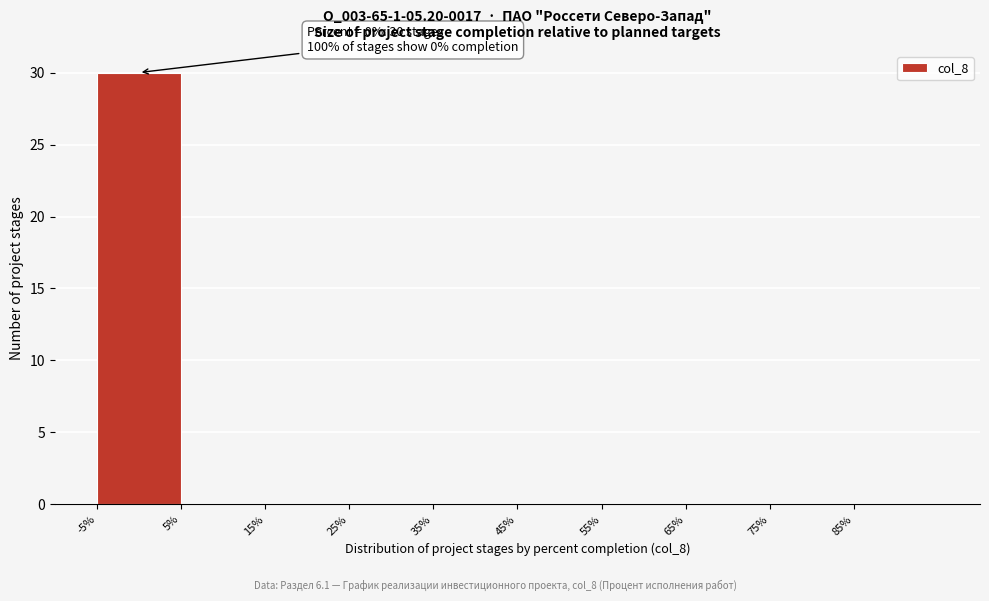

Which range on the x-axis has the tallest bar?

-5 to 5